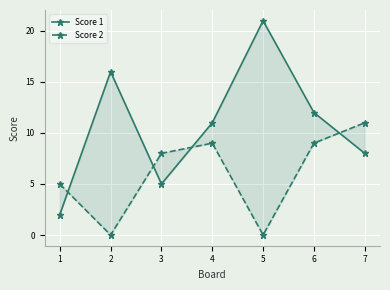

How many values in the Score 1 series are below 11?

3